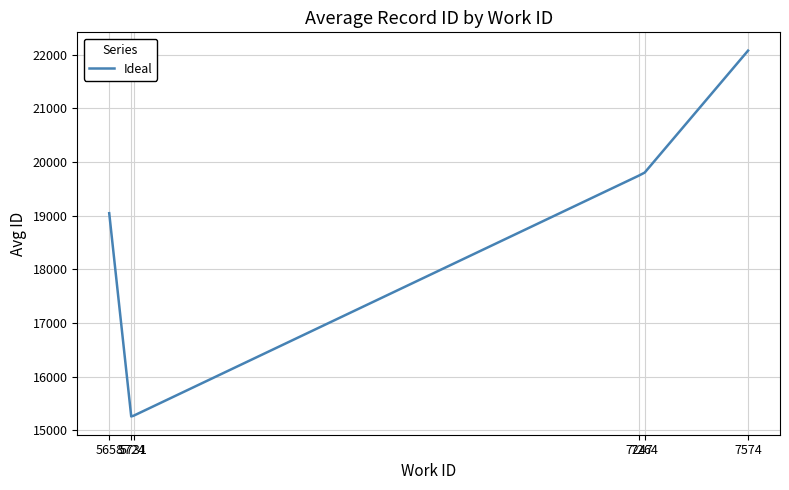

What is the ratio of the value at 7574 to the value at 7264?

1.1